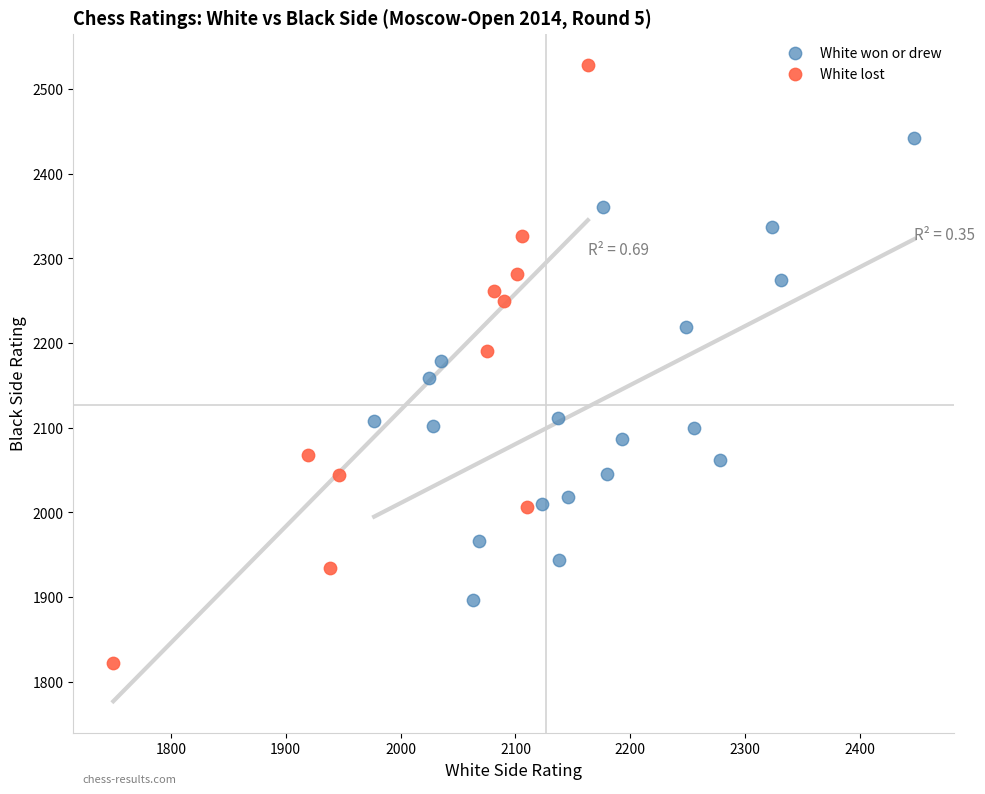

What are all the series names shown in the legend?

White won or drew, White lost